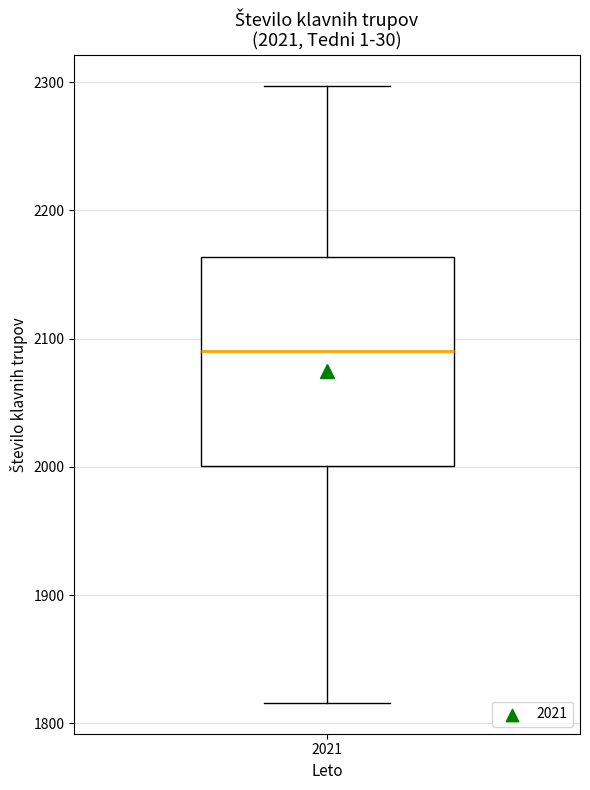

Where does the median line of the box at x = 2021 sit on the y-axis? The values are not printed on the chart, so give them approximately, as read against the axis.

2090